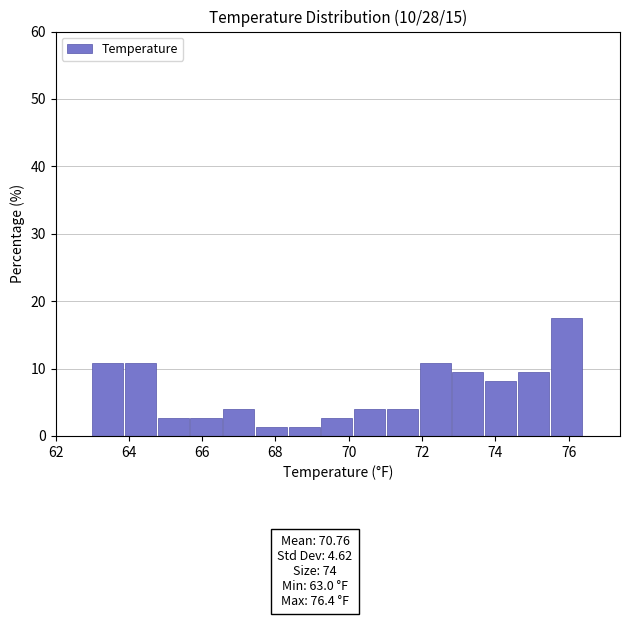

What is the height of the bar covering 70.2 to 71.0 on the x-axis? Neither the bar edges nor the heights are printed on the chart, so give them approximately, as read against the axes.

4